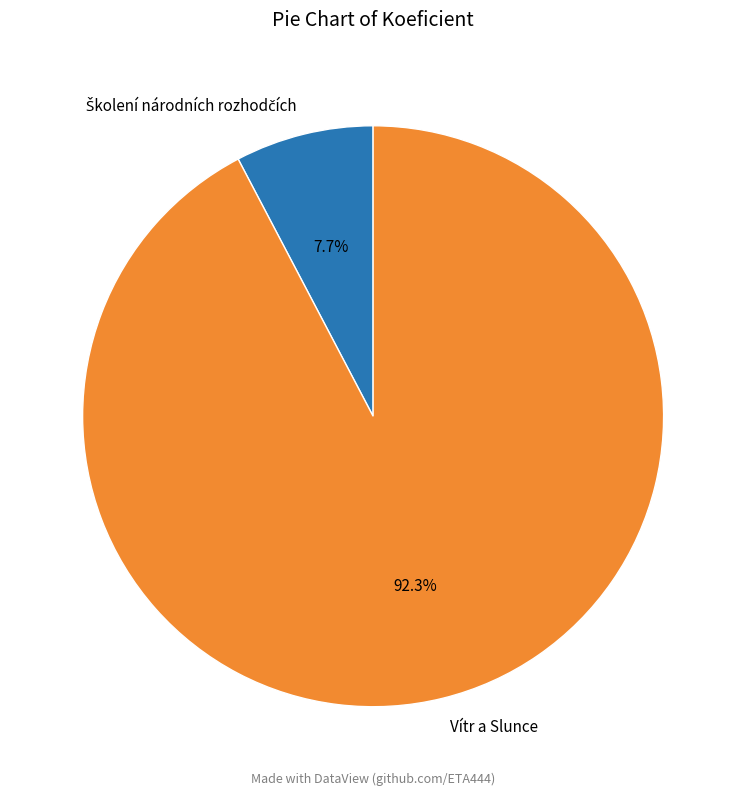

Is there a majority slice in this chart?

Yes